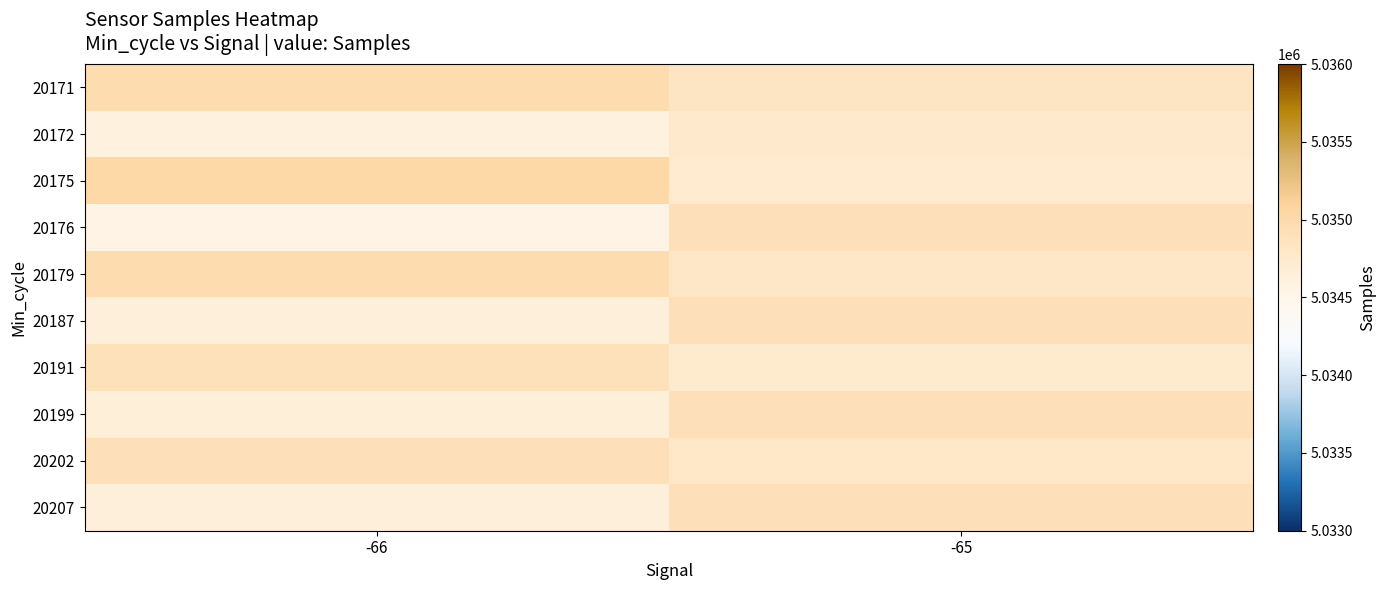

What is the smallest value displayed?

5034566.2